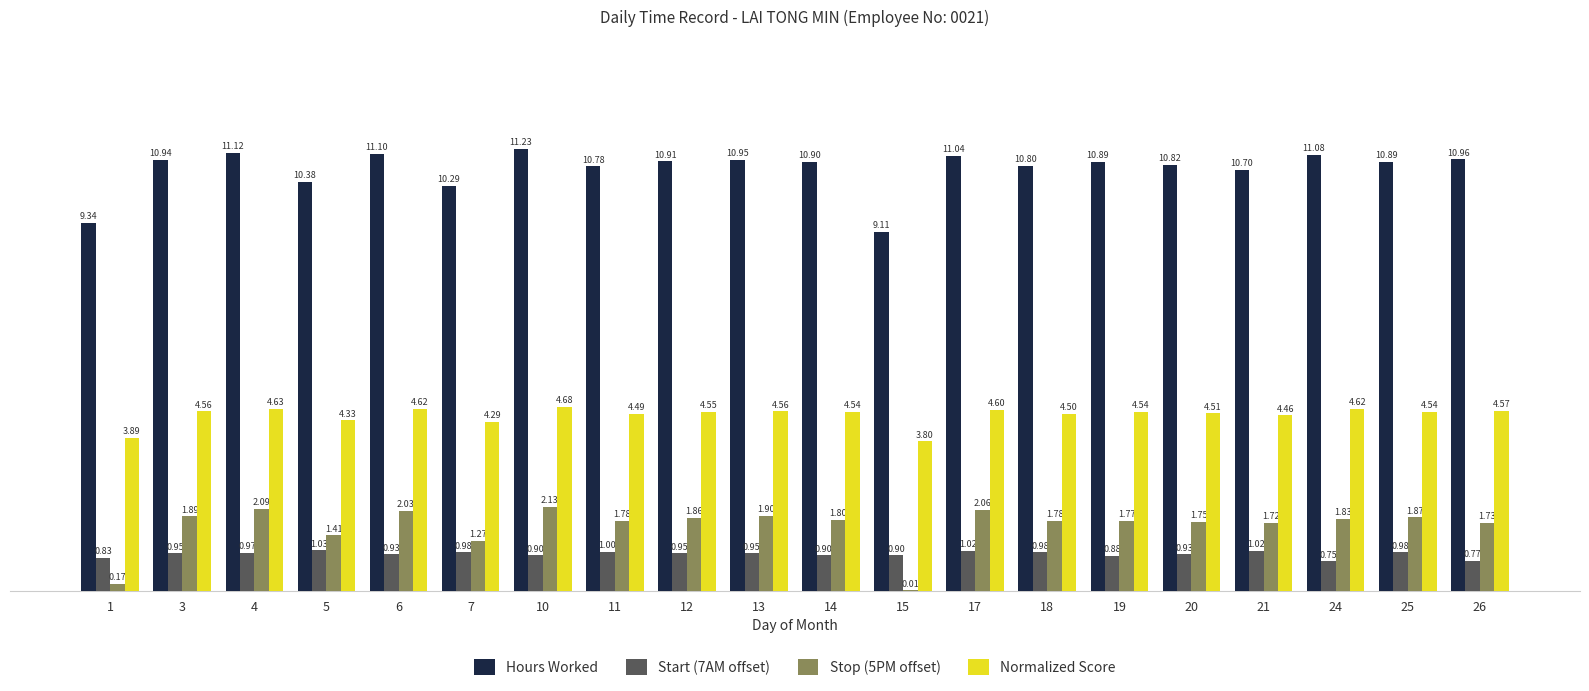

Count the number of categories in the chart.

20